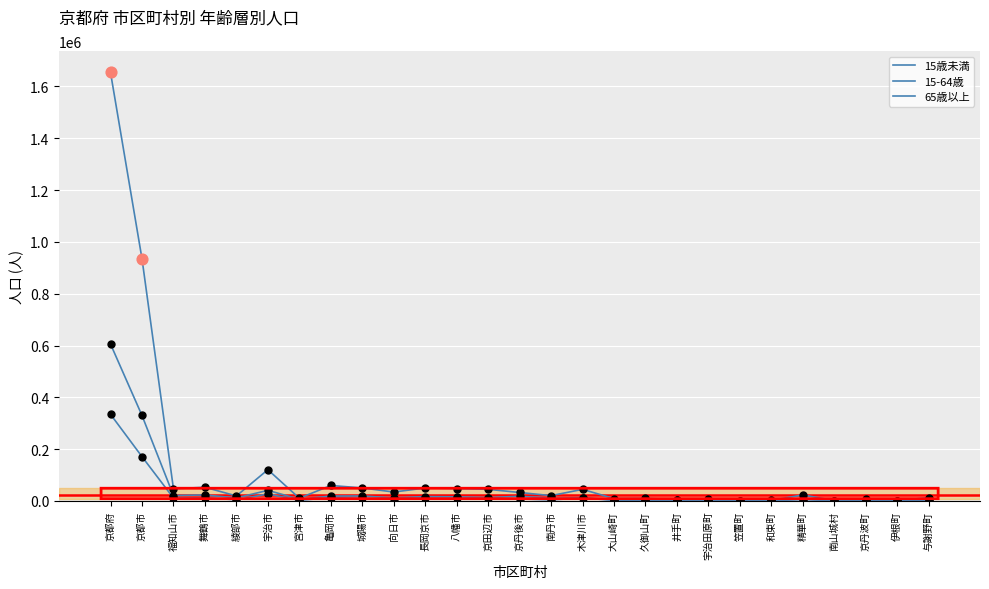

Is this an area chart (filled region under the line)?

No